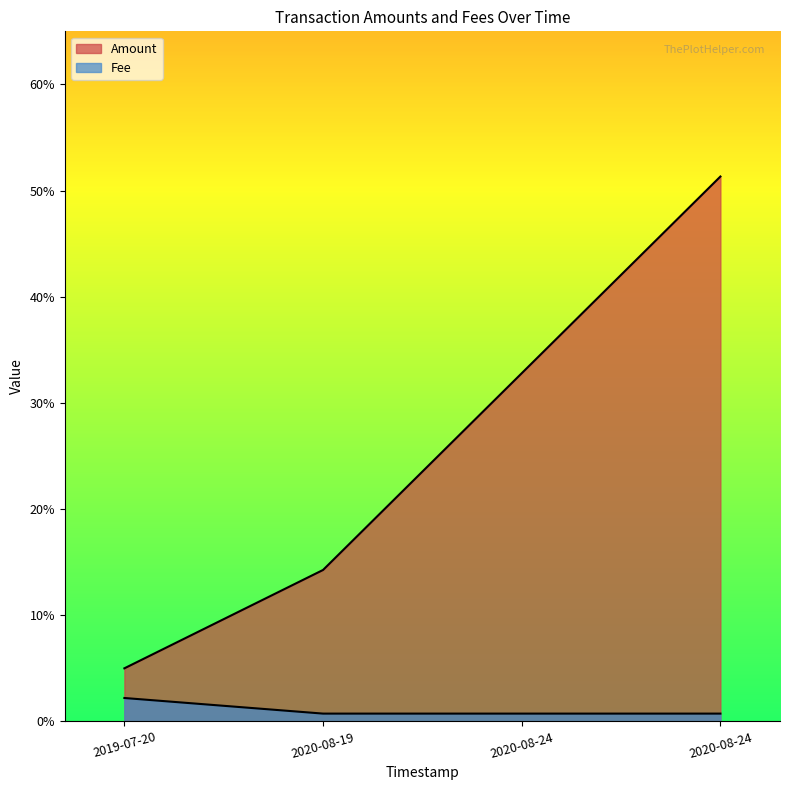

Reading left to right, what are all the values shown in this chart?

Amount: 0.1	0.1	0.3	0.5
Fee: 0.0	0.0	0.0	0.0